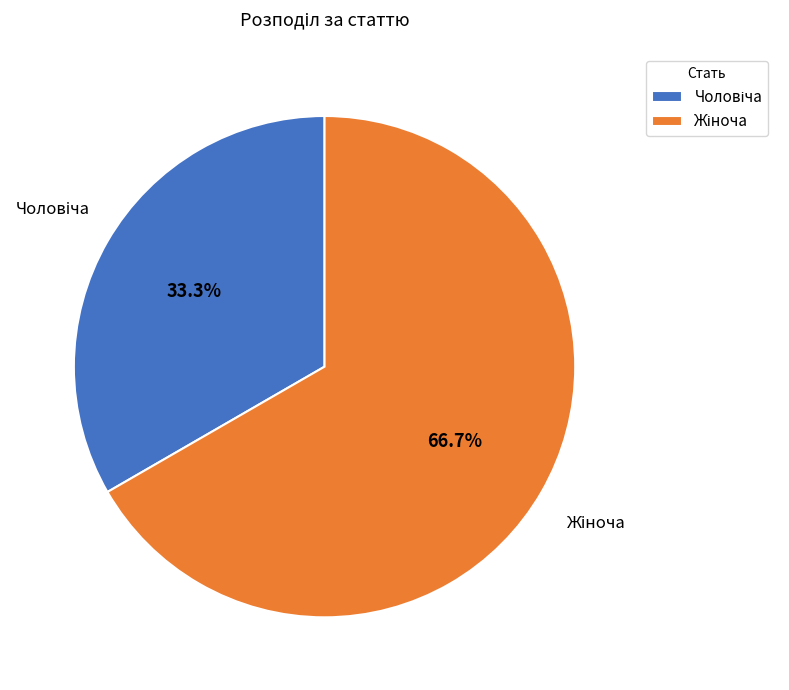

To the nearest percent, what is the average slice percentage?

50%